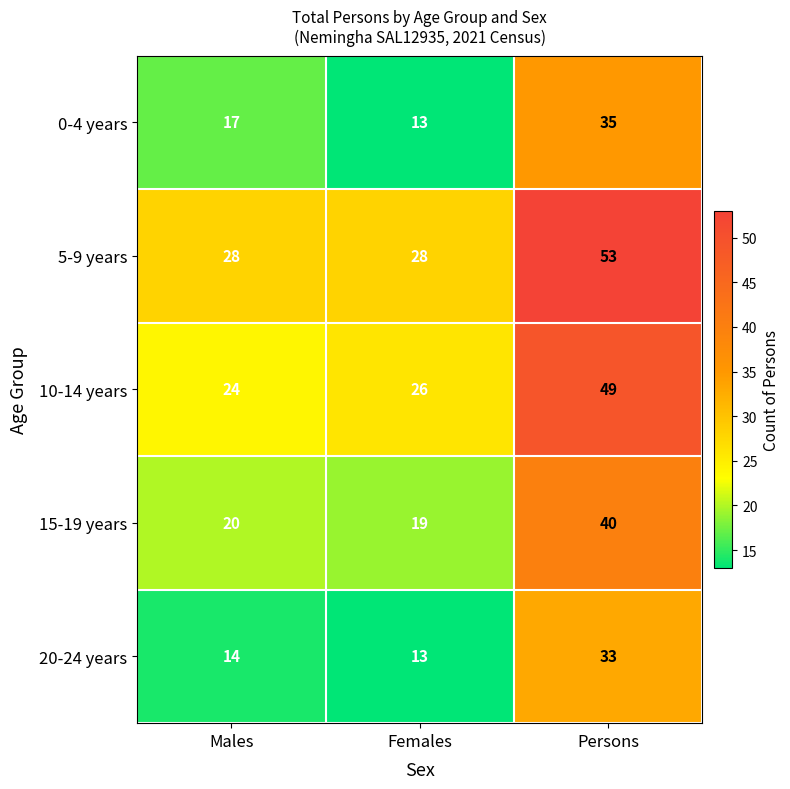

Which category has the highest value in the 20-24 years series?

Persons